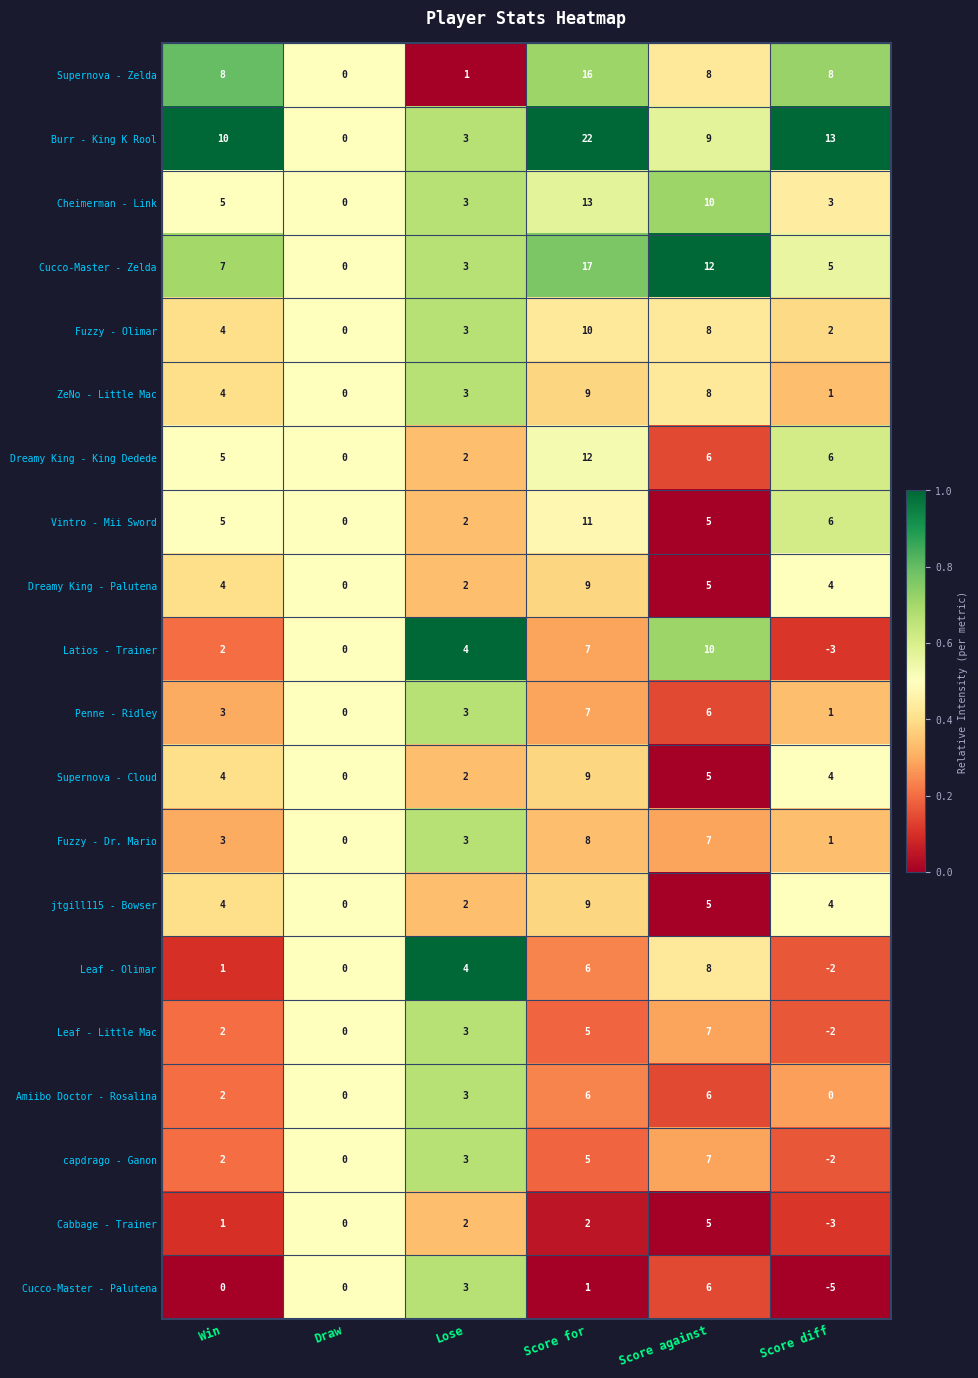

At which category does the chart reach its peak across all series?

Score for